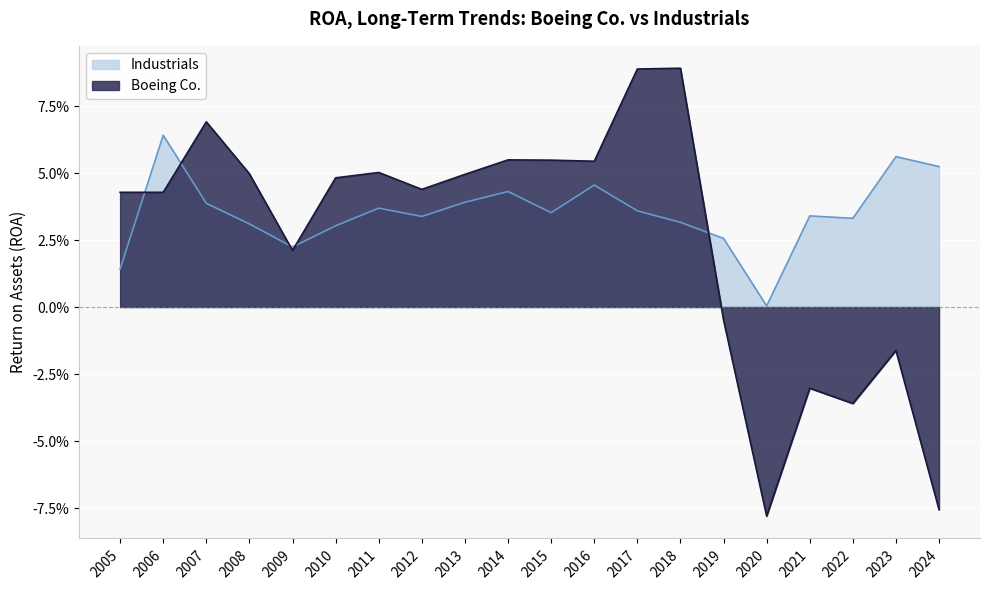

Which series has the largest total across all categories?

Industrials